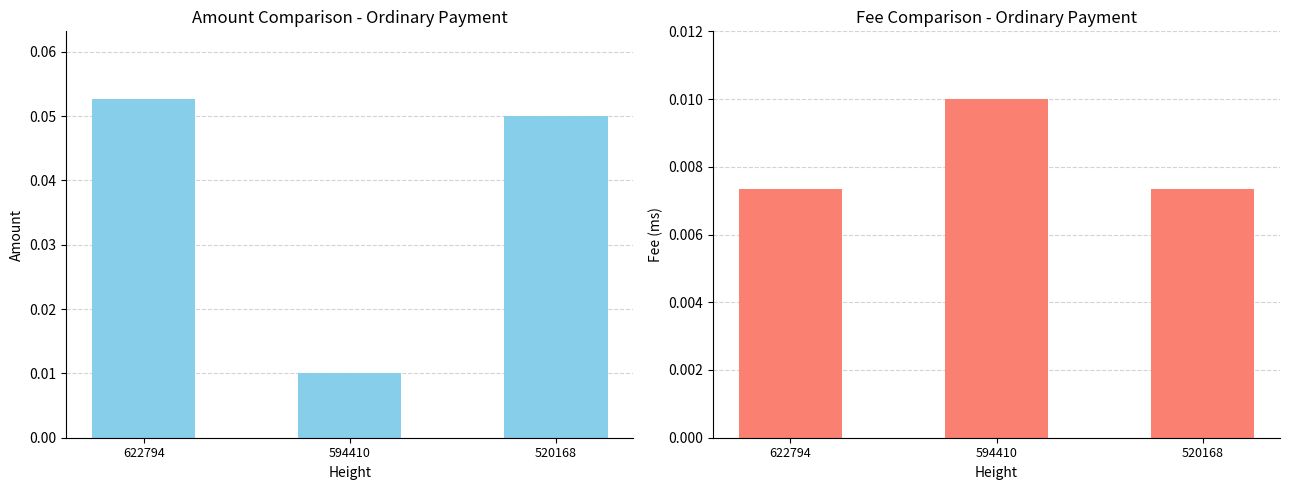

Reading left to right, transcribe all the data shown in this chart.

Amount: 622794=0.1	594410=0.0	520168=0.1
Fee: 622794=0.0	594410=0.0	520168=0.0